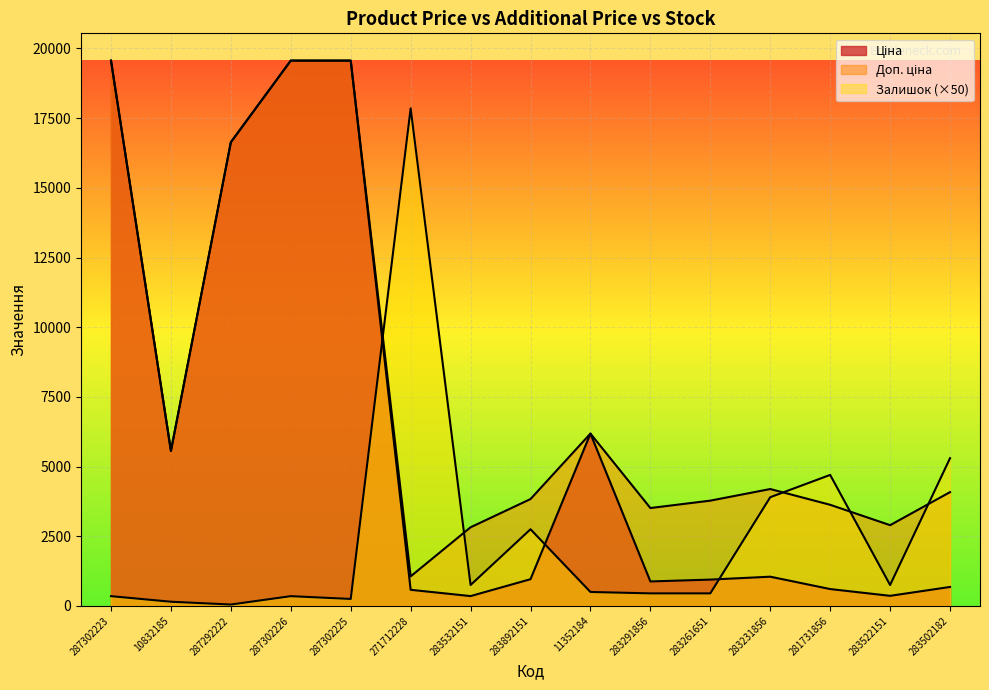

How many interior local valleys does the Залишок series have?

4